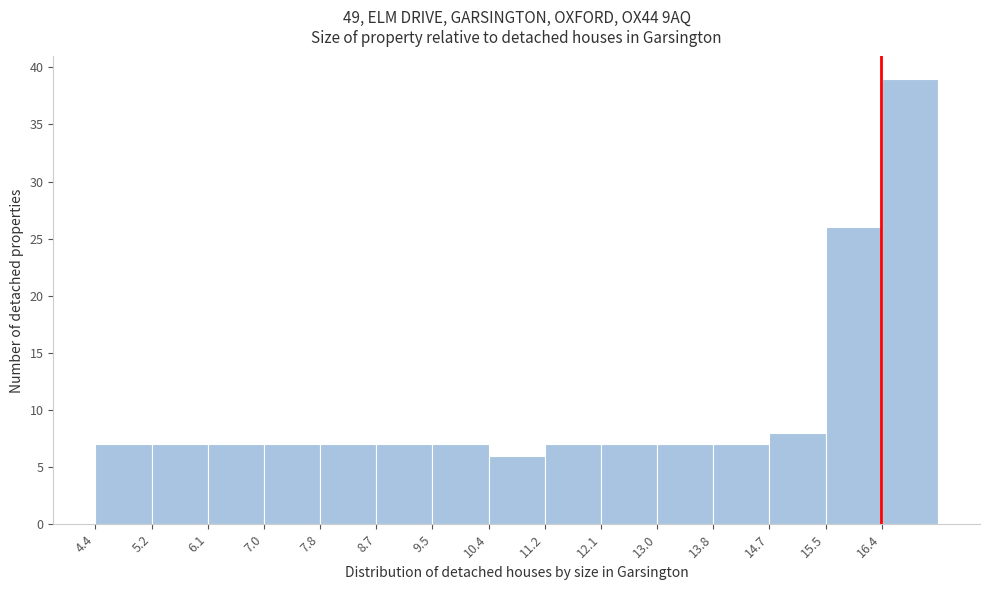

Reading left to right, transcribe this chart: for each bar, give the range it covers on the x-axis and its height. Neither the bar edges nor the heights are printed on the chart, so give them approximately, as read against the axes.

4.4 to 5.2: 7
5.2 to 6.1: 7
6.1 to 7.0: 7
7.0 to 7.8: 7
7.8 to 8.7: 7
8.7 to 9.5: 7
9.5 to 10.4: 7
10.4 to 11.2: 6
11.2 to 12.1: 7
12.1 to 13.0: 7
13.0 to 13.8: 7
13.8 to 14.7: 7
14.7 to 15.5: 8
15.5 to 16.4: 26
16.4 to 17.3: 39